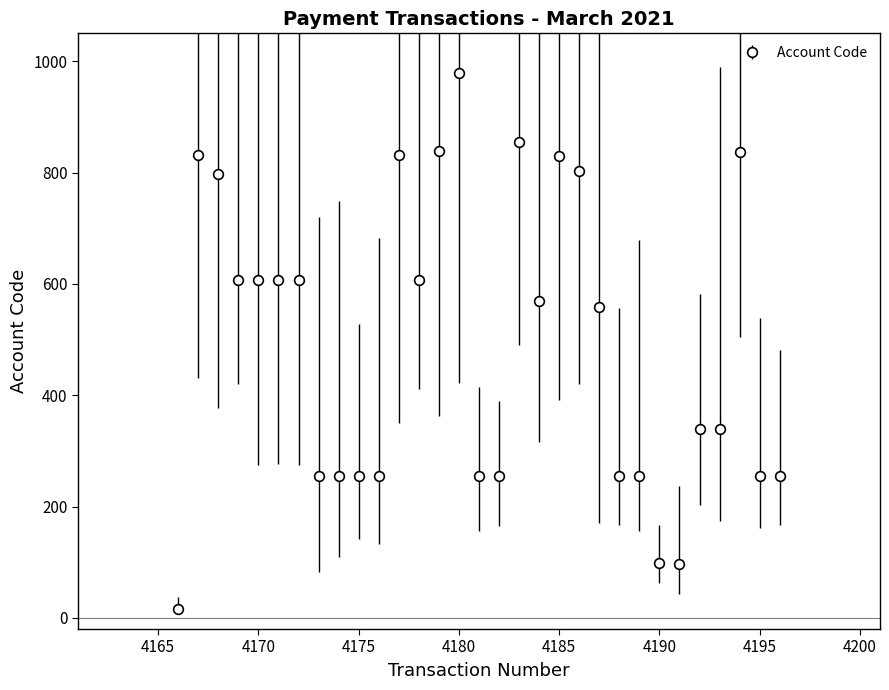

What is the maximum value shown in the chart?

978